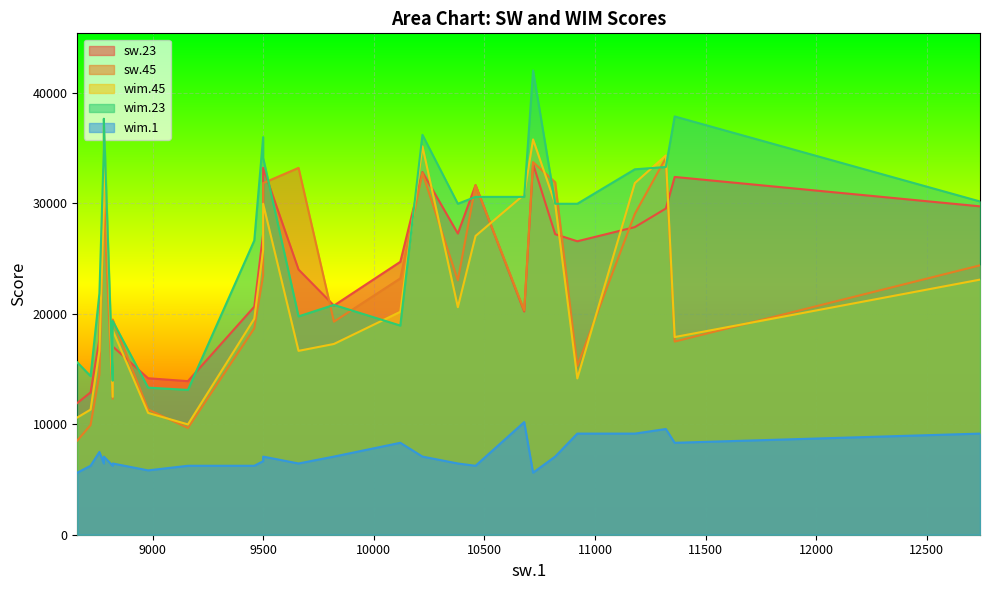

Where is the first local minimum for sw.23?

4